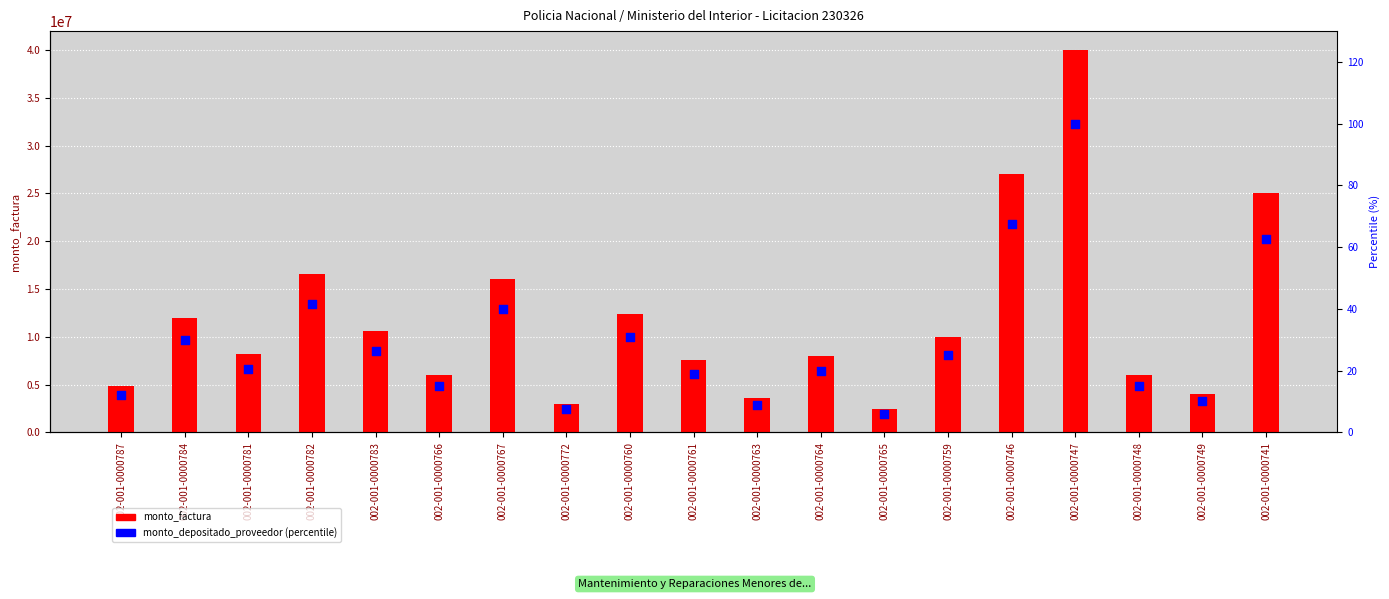

Which series has the largest total across all categories?

monto_factura